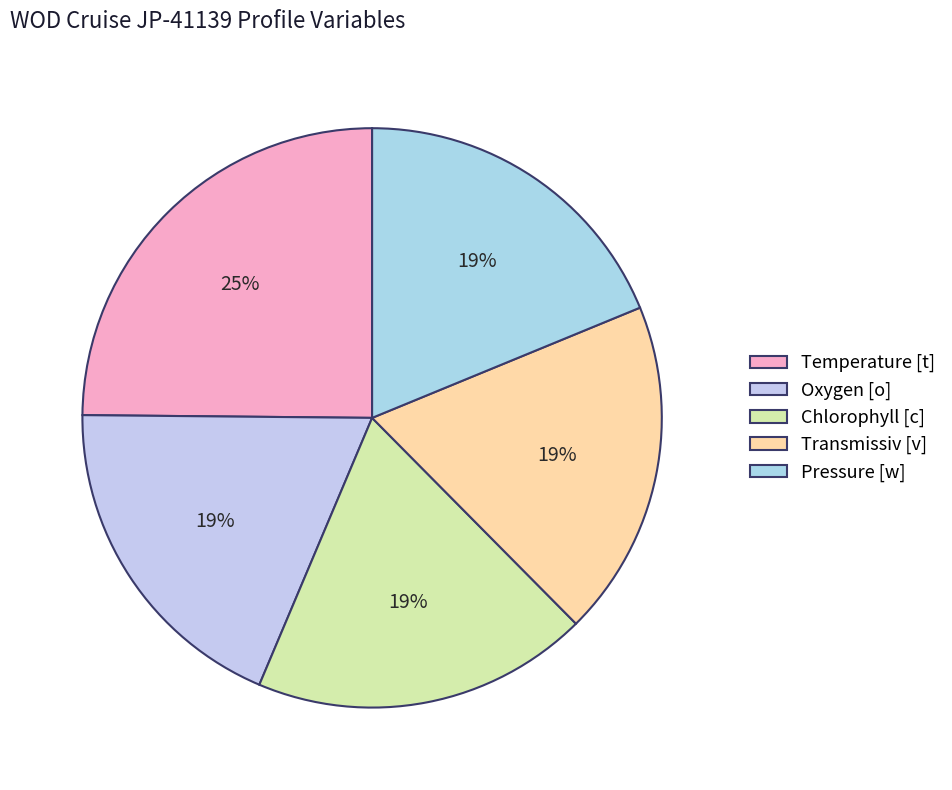

Which slice is the largest?

Temperature [t]